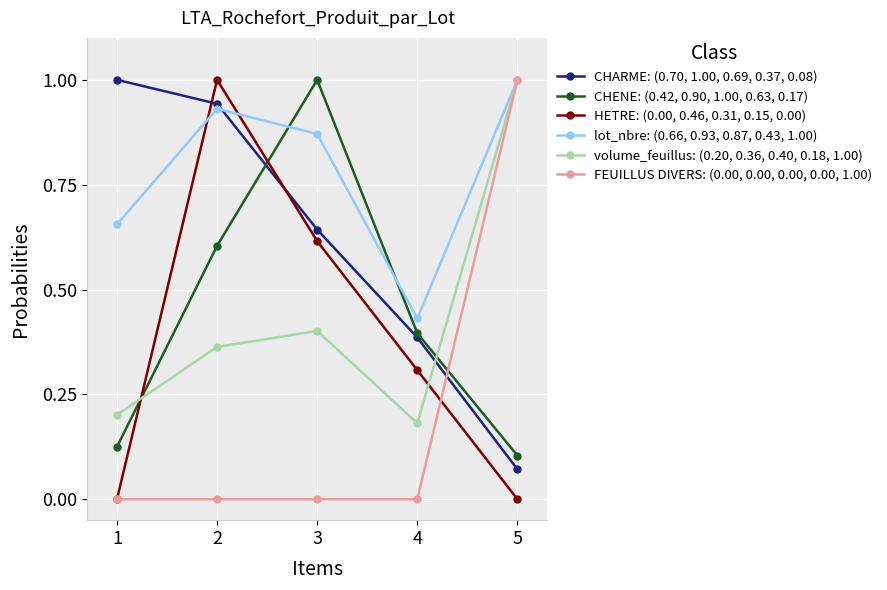

Does the chart have visible grid lines?

Yes